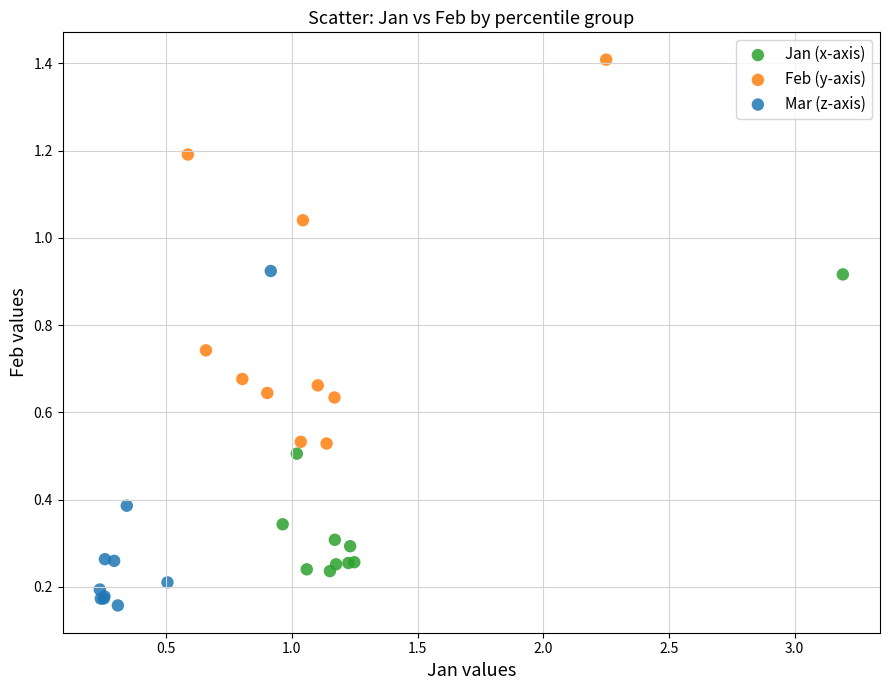

Which series contains the lowest Y value?

Mar (z-axis)